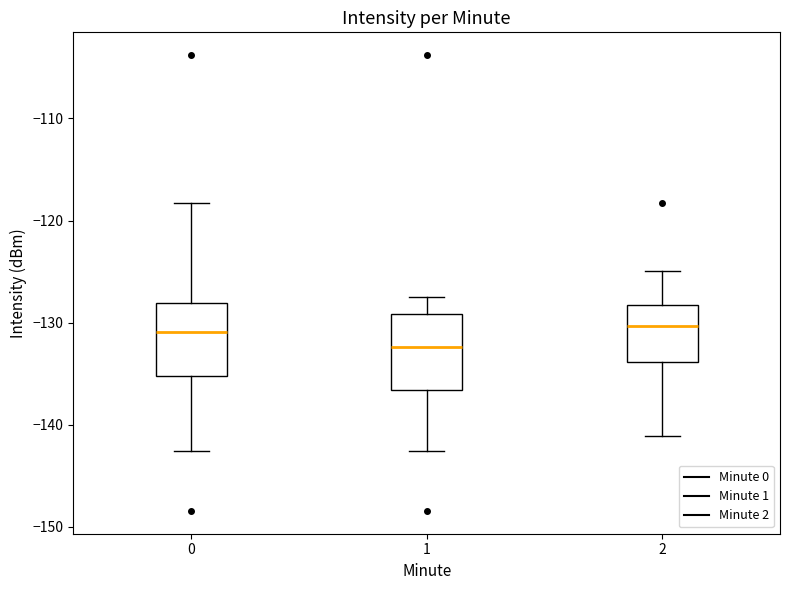

Where is the lower edge of the box at x = 0 on the y-axis? The values are not printed on the chart, so give them approximately, as read against the axis.

-135